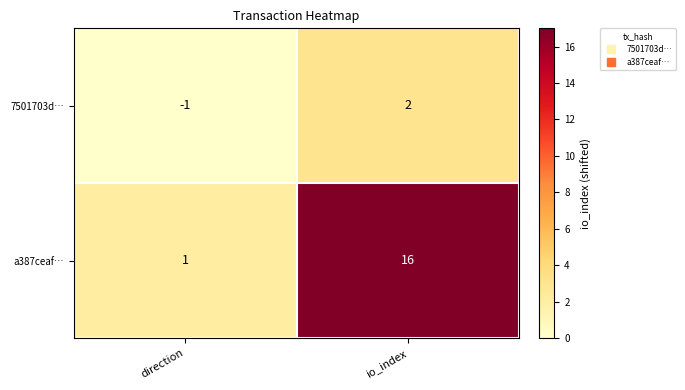

What is the spread (max minus min) of values at io_index?

14